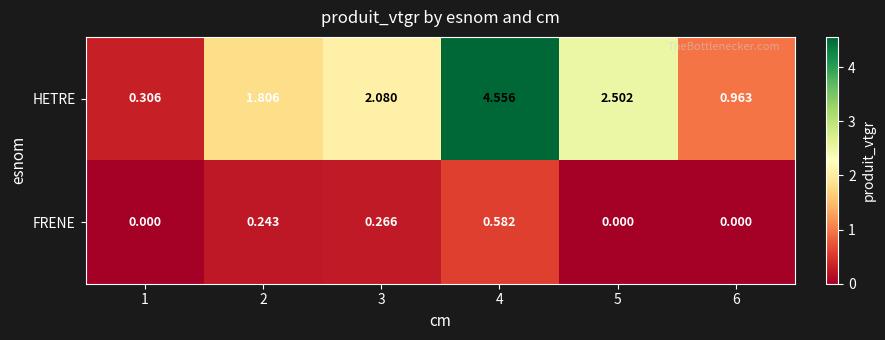

Which series has the largest total across all categories?

HETRE